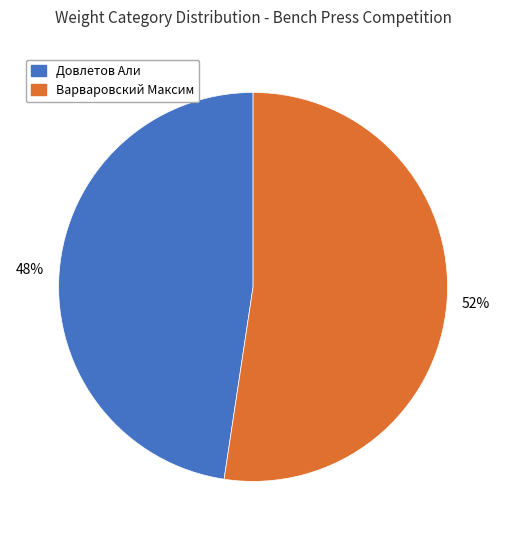

How many slices are in this pie chart?

2